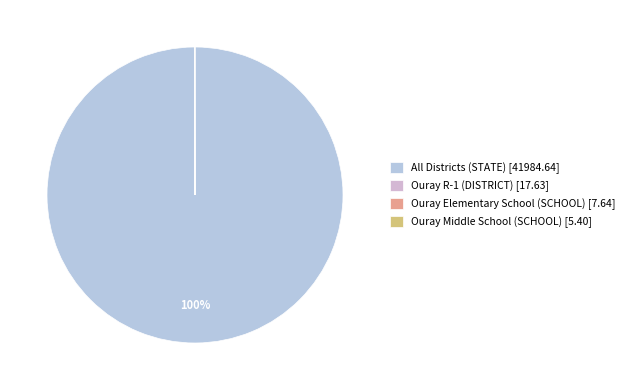

Is it true that Ouray Middle School (SCHOOL) is 0% of the pie?

True